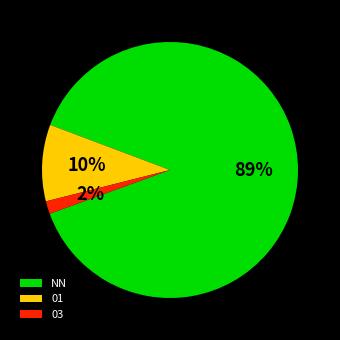

How many slices are in this pie chart?

3